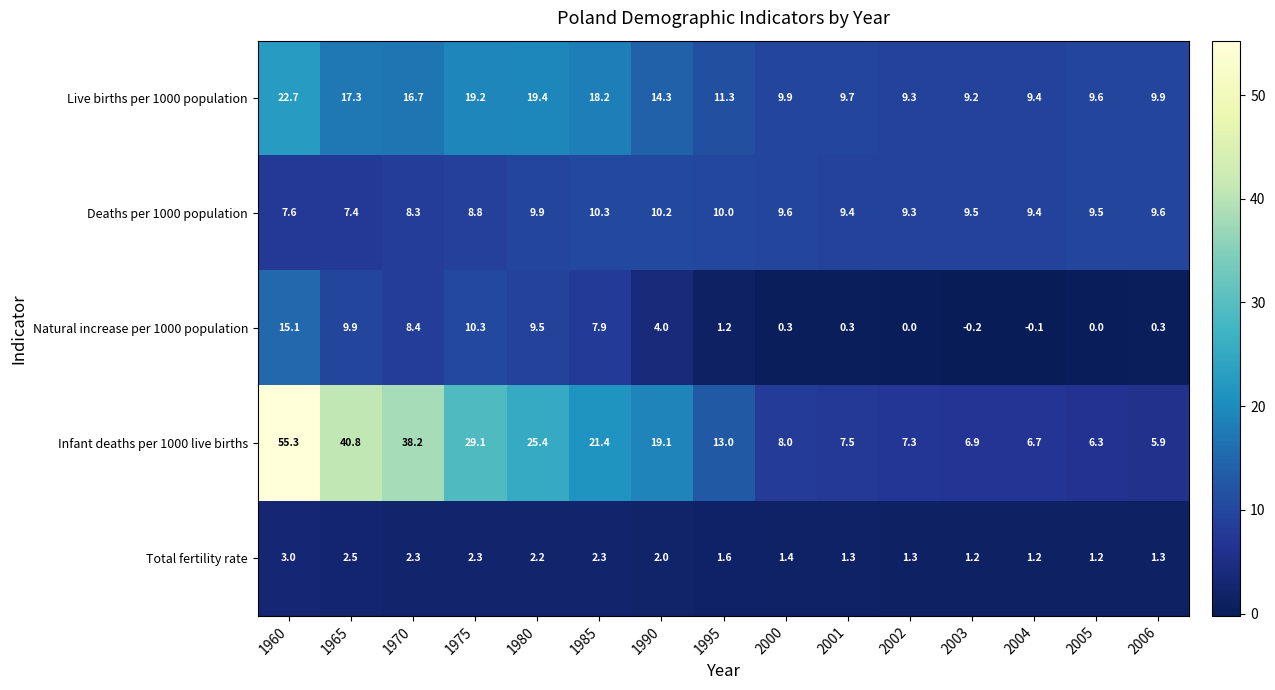

What is the minimum value shown in the chart?

-0.2